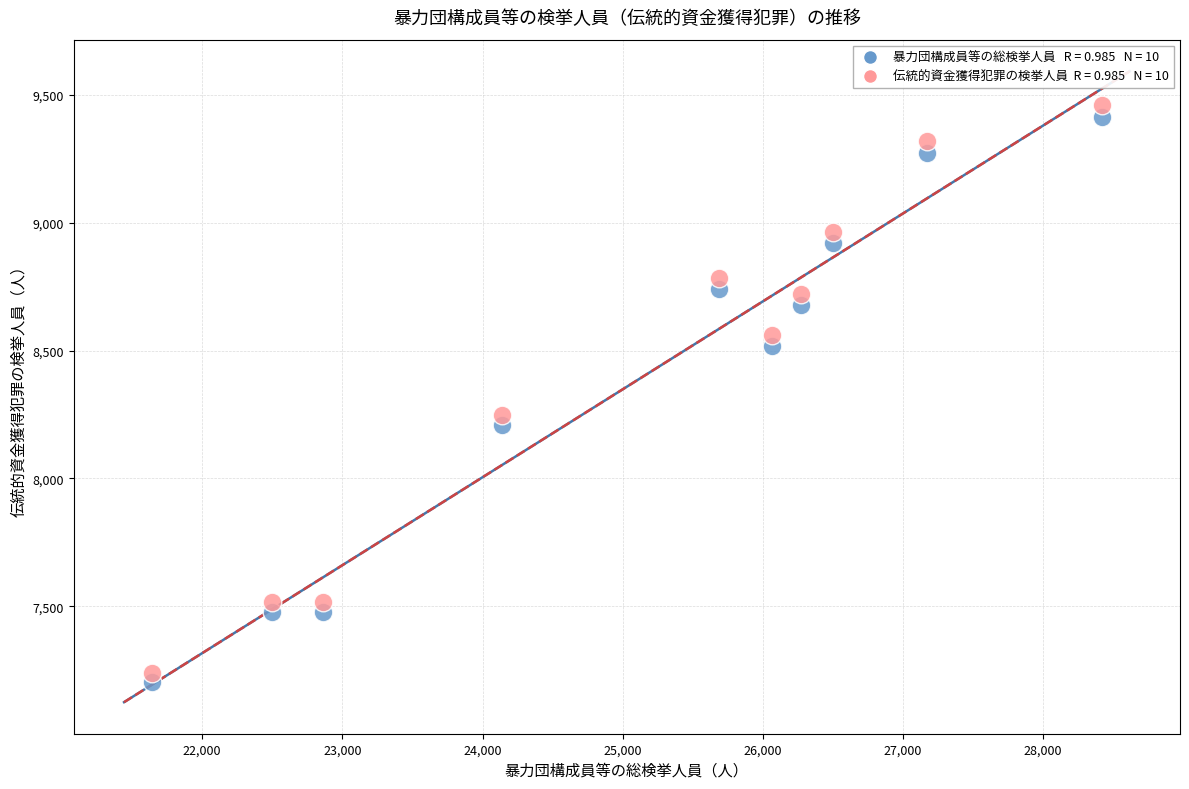

Across all data points, what is the range of X values (max minus min)?

6774.0